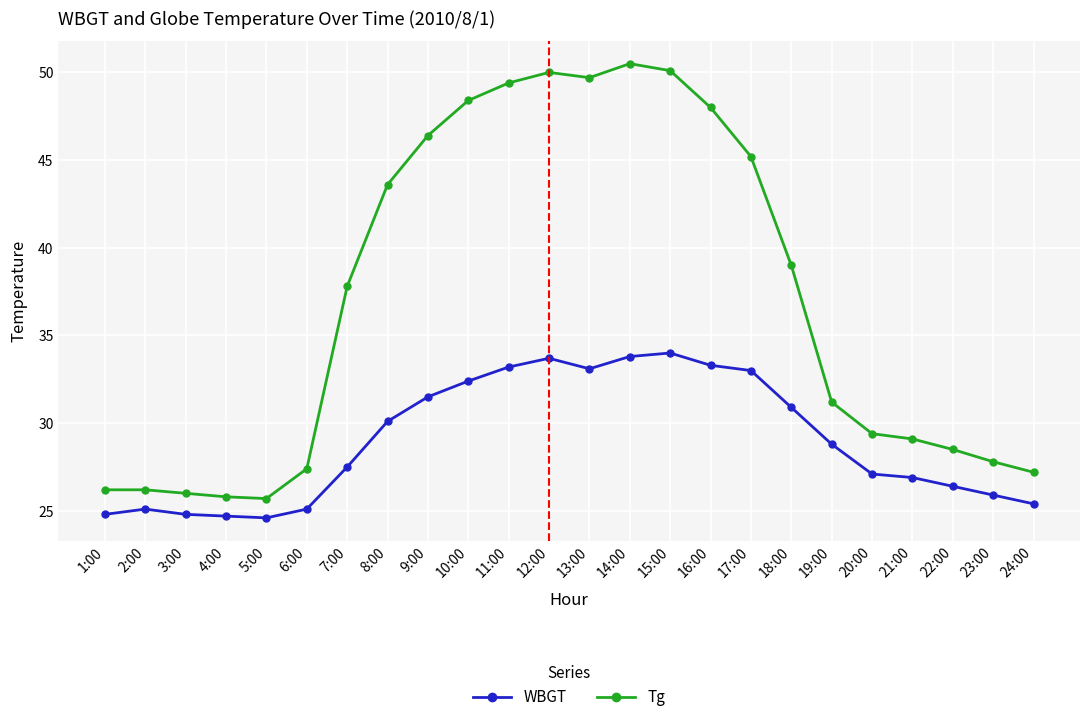

What is the total value across all series at 22:00?

54.9